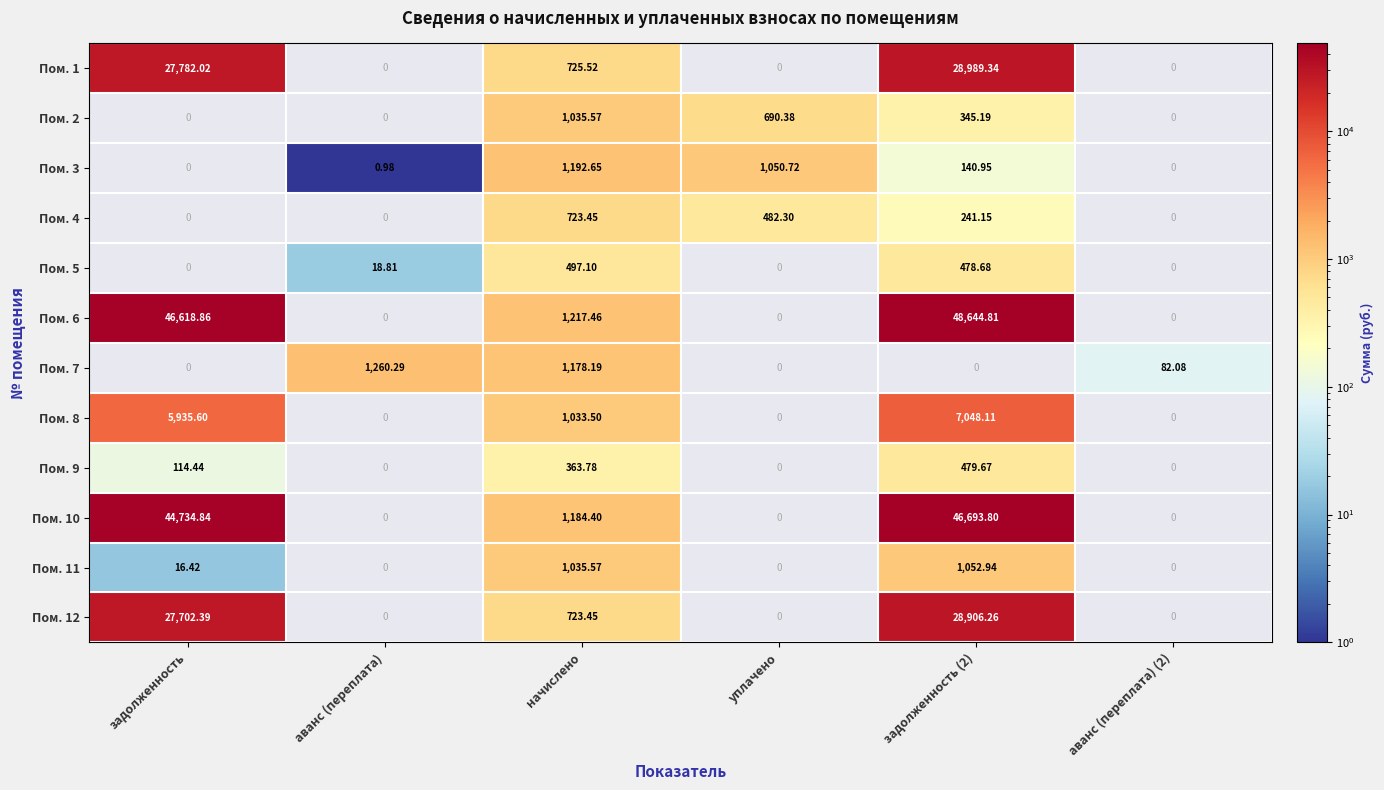

At which category is the sum across all series the highest?

задолженность (2)